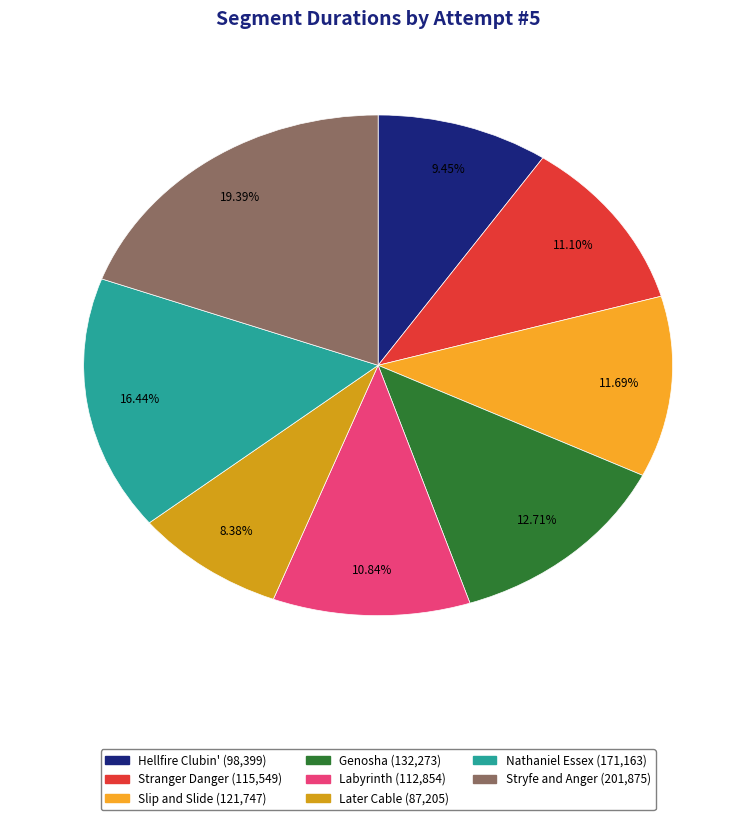

True or false: Later Cable accounts for 8% of the total.

True